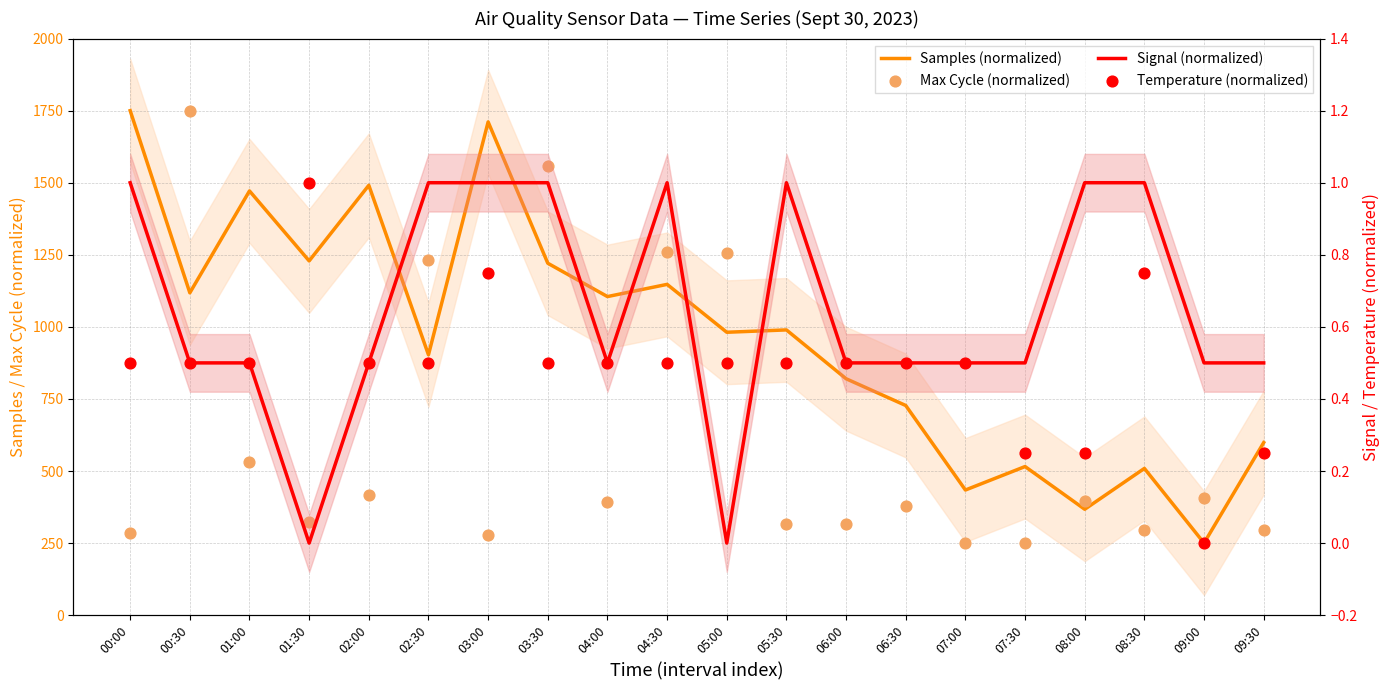

Which series reaches the maximum Y coordinate?

Samples (normalized)